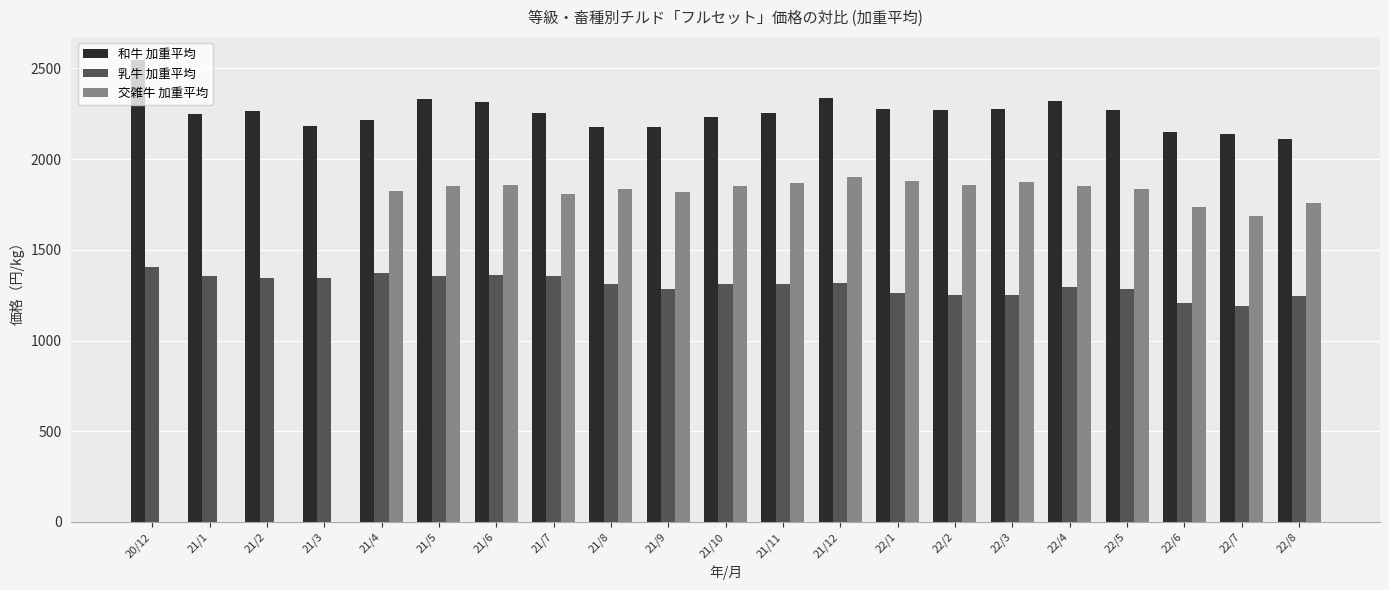

How many categories are shown in the chart?

21